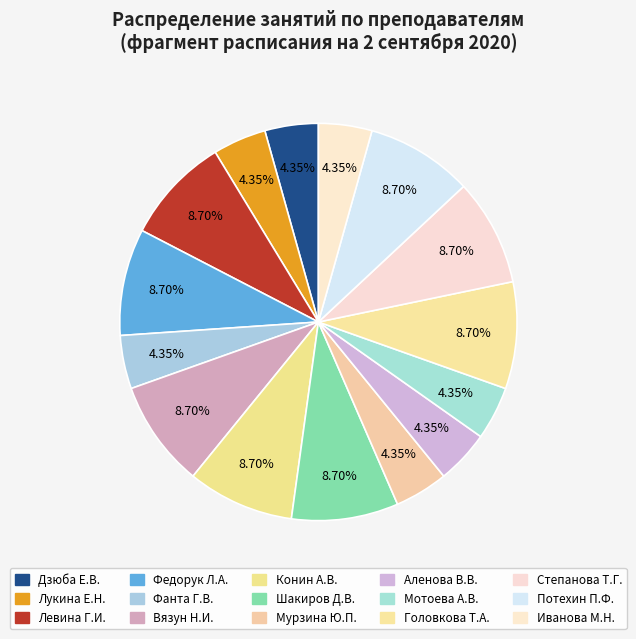

To the nearest percent, what is the difference between the Степанова Т.Г. and Иванова М.Н. slice percentages?

4%